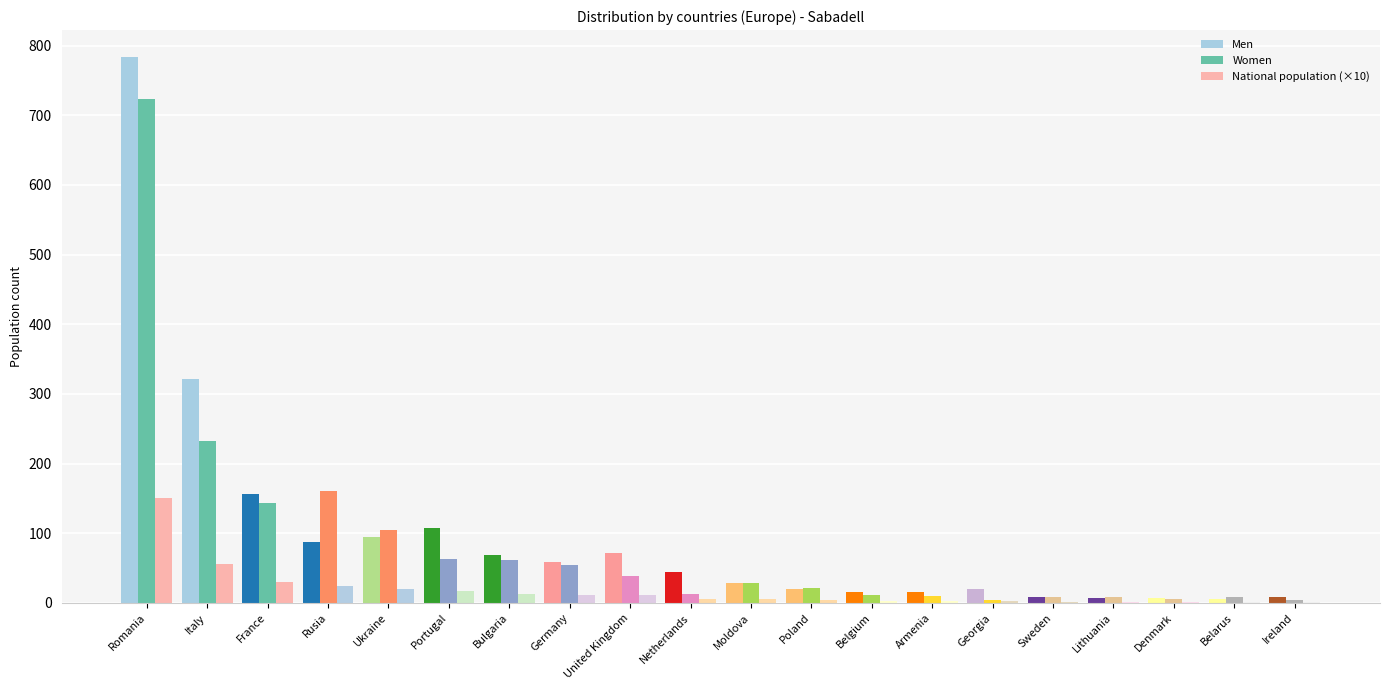

What is the difference between the National population (×10) values at France and Moldova?

24.1